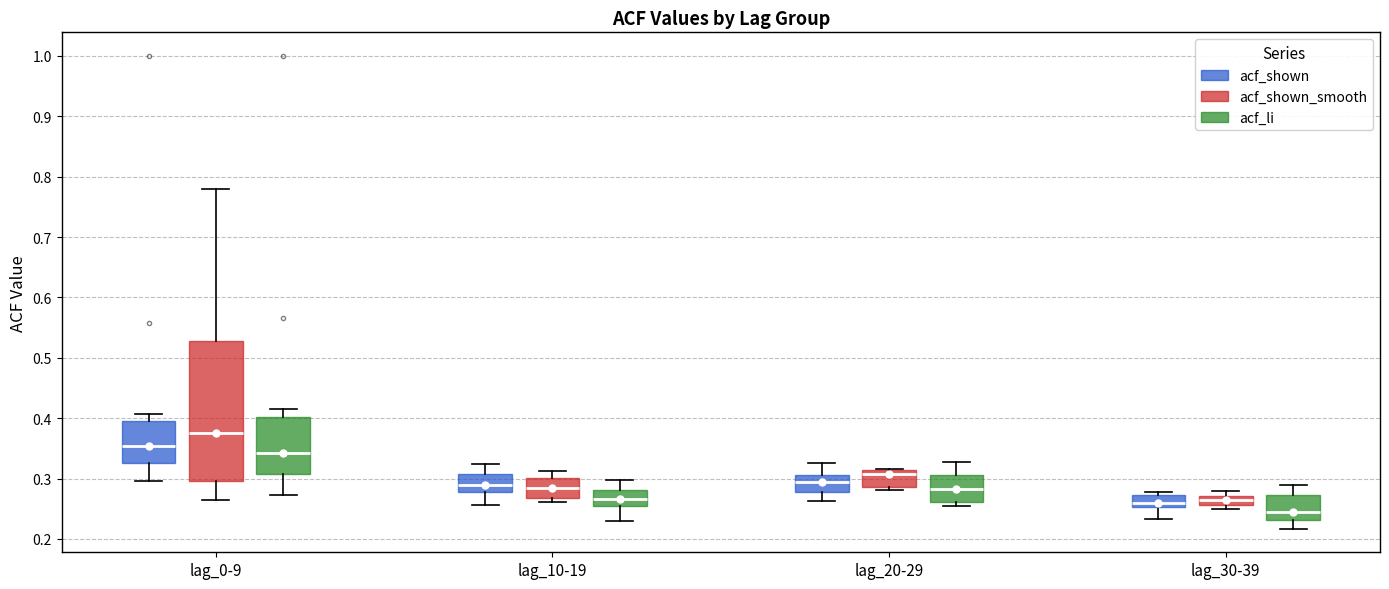

Which box's median line is the lowest?

lag_30-39 (acf_li)